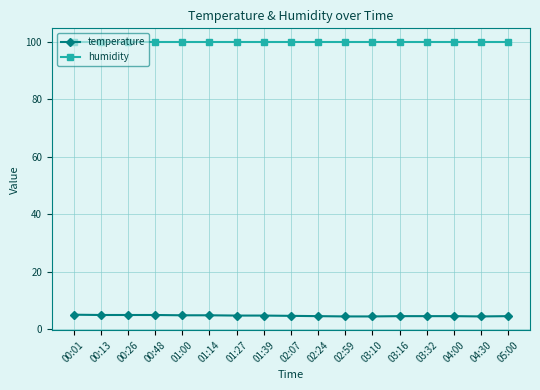

What is the spread (max minus min) of values at 01:27?

95.2